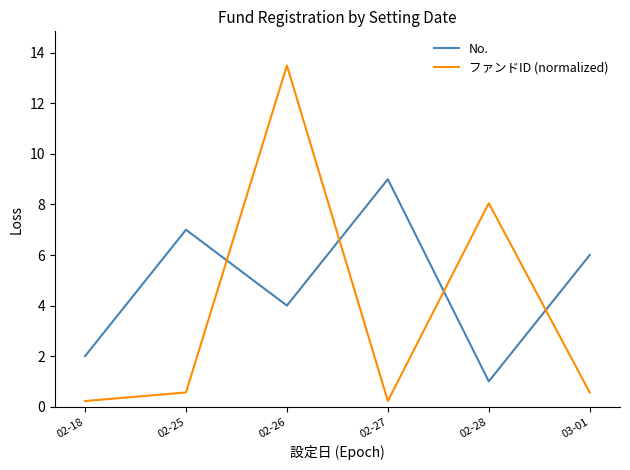

How many times do ファンドID (normalized) and No. cross each other?

4